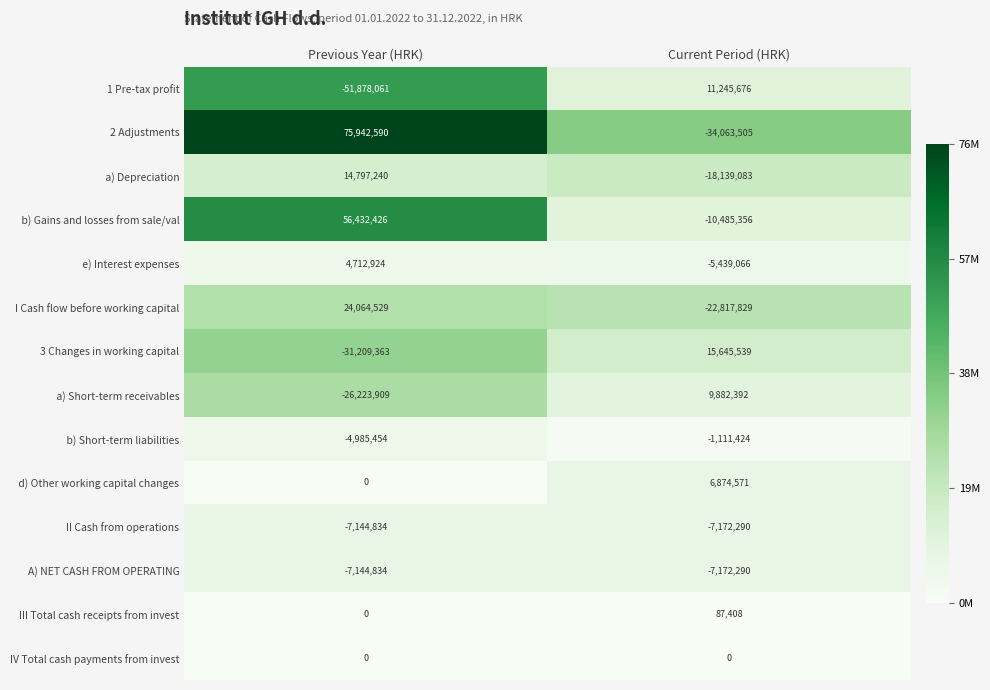

Which label corresponds to the smallest value in the chart?

Previous Year (HRK)